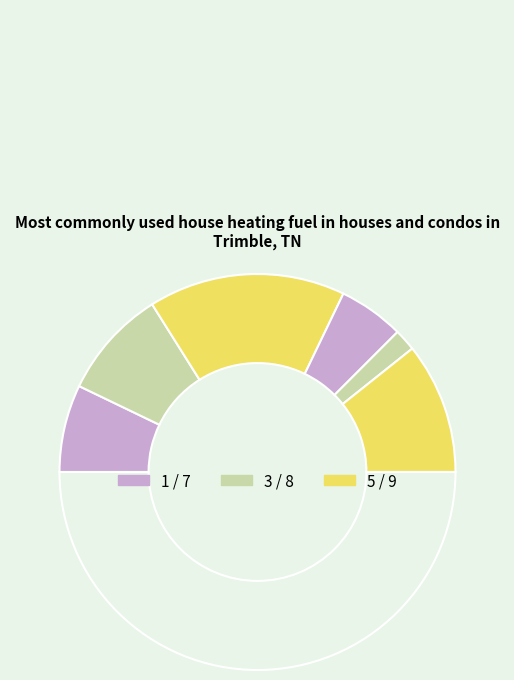

How many segments does this pie chart have?

7